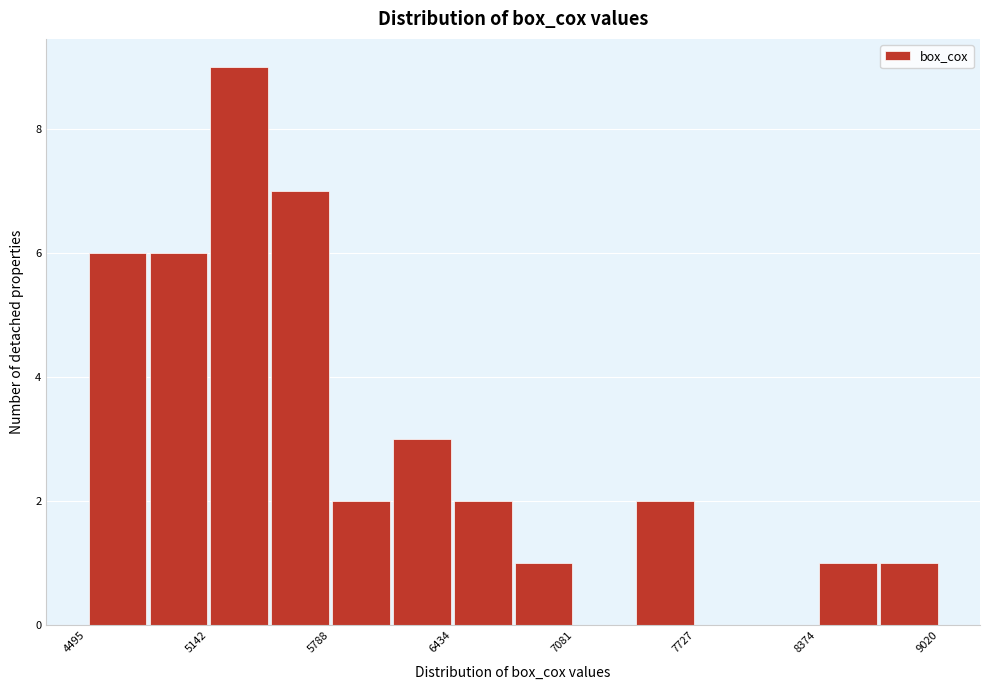

Around what value on the x-axis is the tallest bar? Give the approximate position of its centre, as read against the axis.

5300